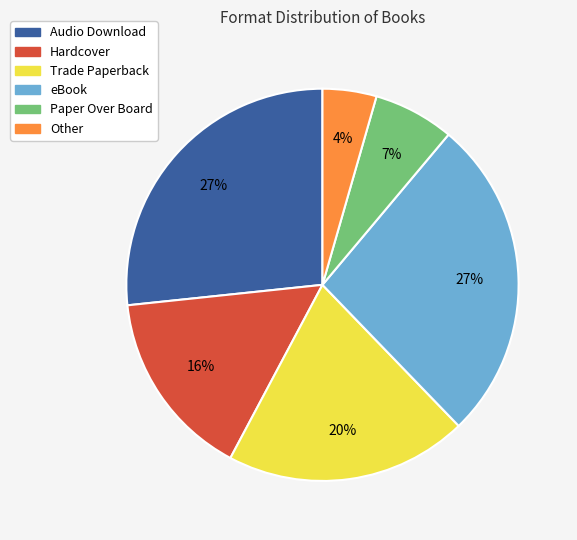

True or false: Other accounts for 4% of the total.

True